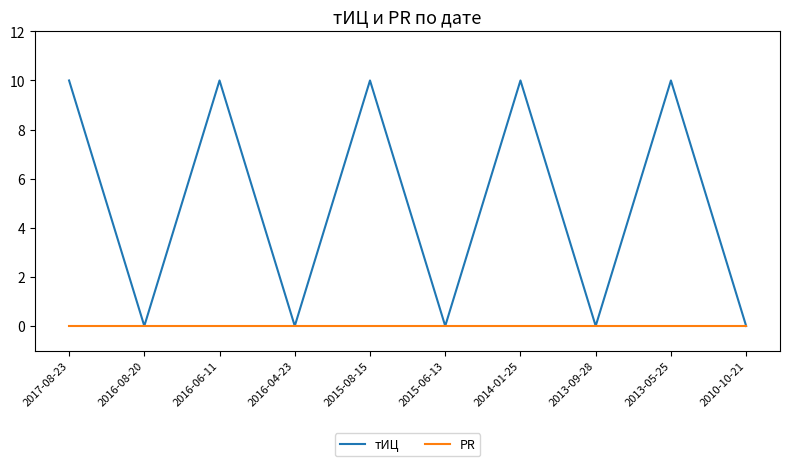

Rank the series by their maximum value, from lowest to highest.

PR, тИЦ